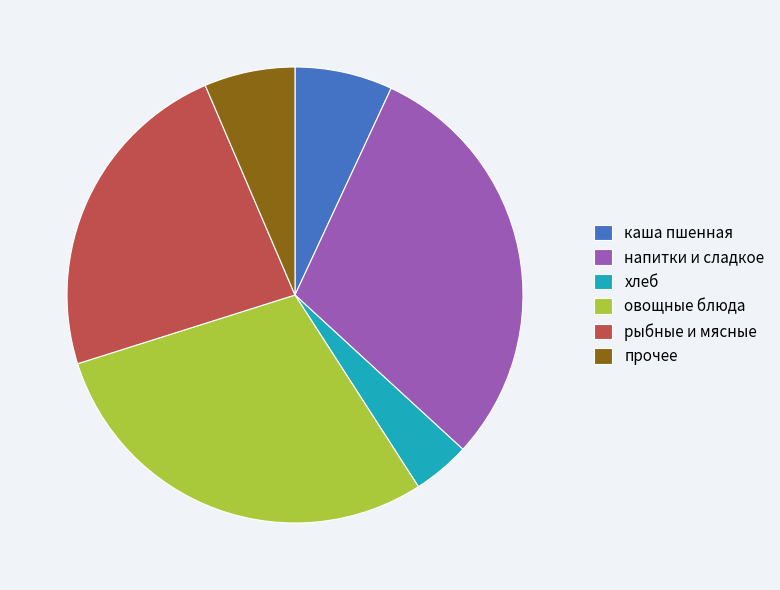

True or false: прочее accounts for 6% of the total.

True